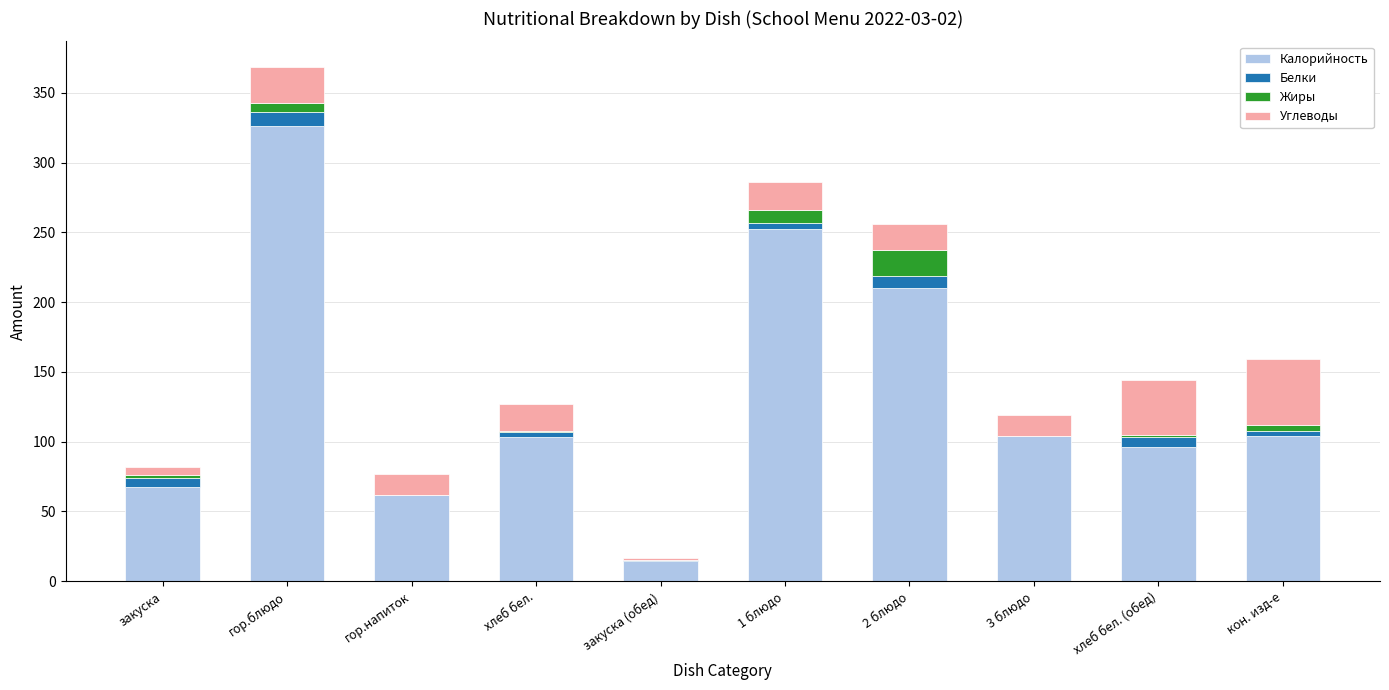

Where is Калорийность nearest to the value 170?

2 блюдо